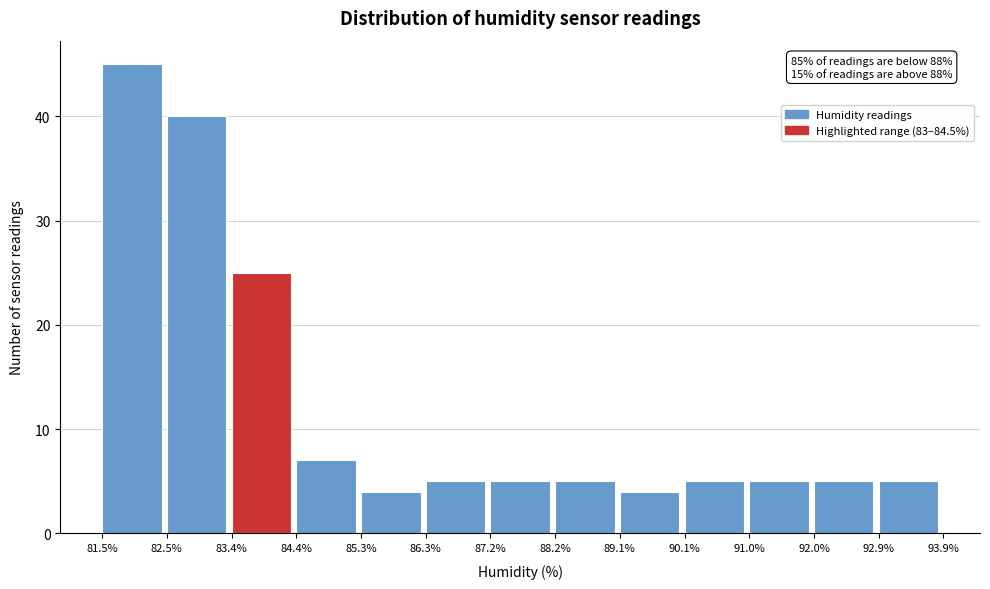

Over which range of the x-axis is the bar tallest?

81.5% to 82.5%